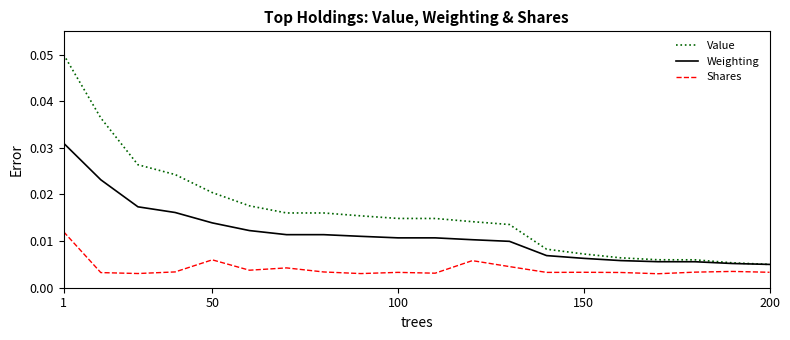

Does the chart display data point markers on the line(s)?

No